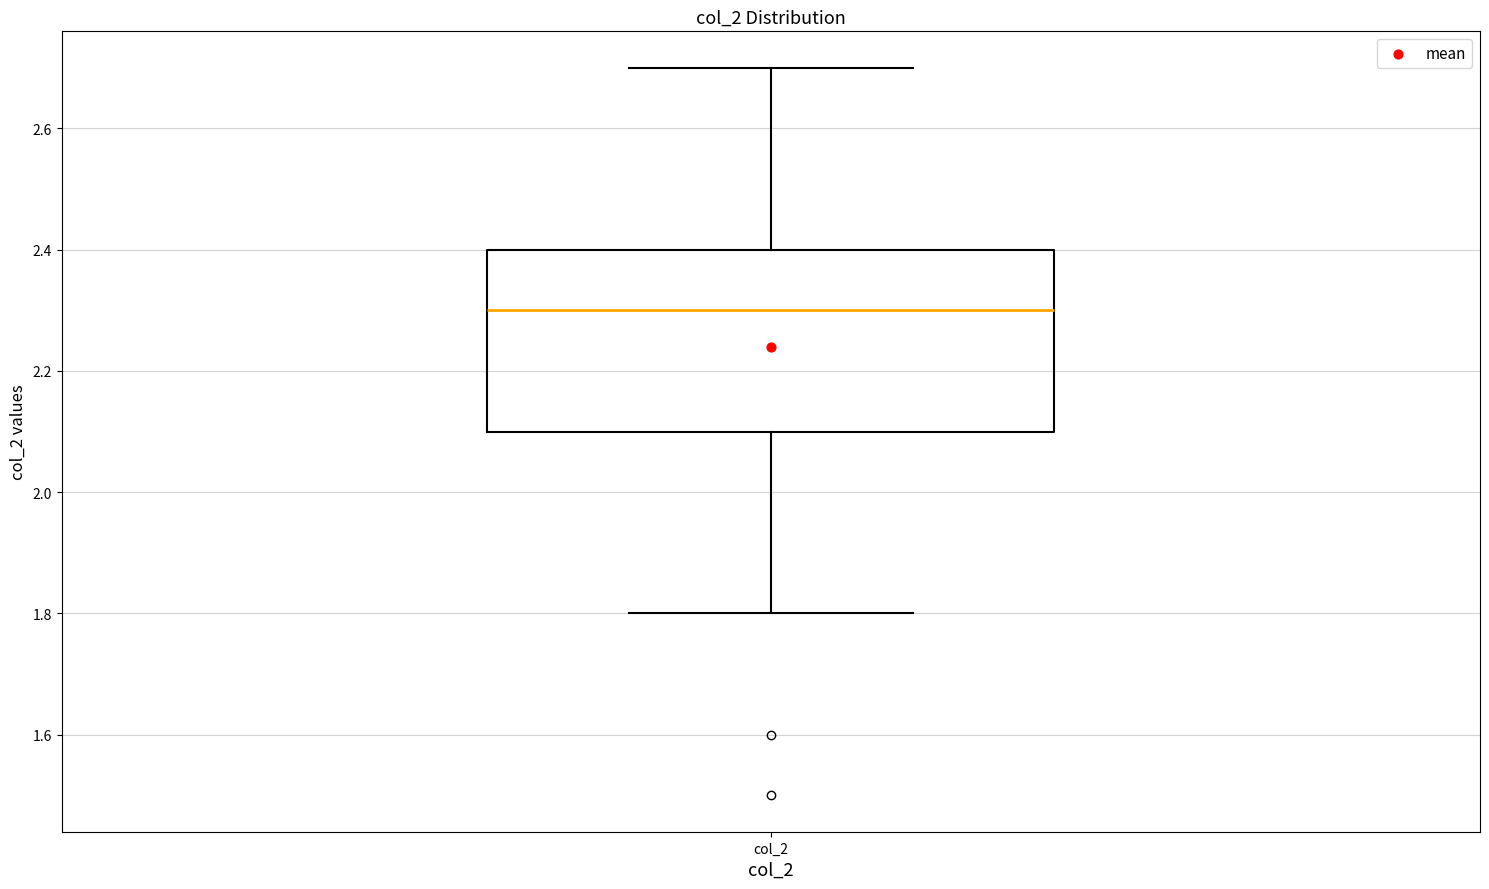

Transcribe this box plot: give where the median line is, the range the box spans, and where the two whiskers end, as read against the y-axis. The values are not printed on the chart, so give them approximately, as read against the axis.

median 2.3, box 2.1 to 2.4, whiskers 1.8 to 2.7